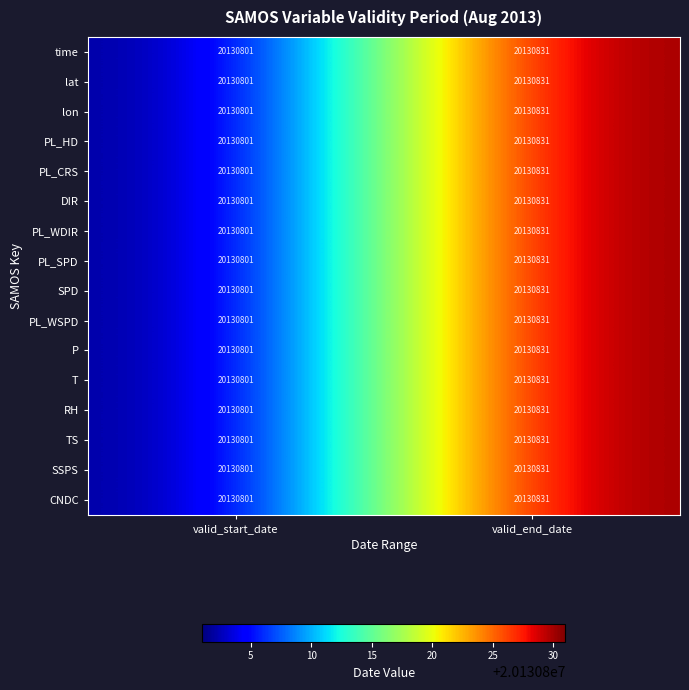

Which label corresponds to the smallest value in the chart?

valid_start_date